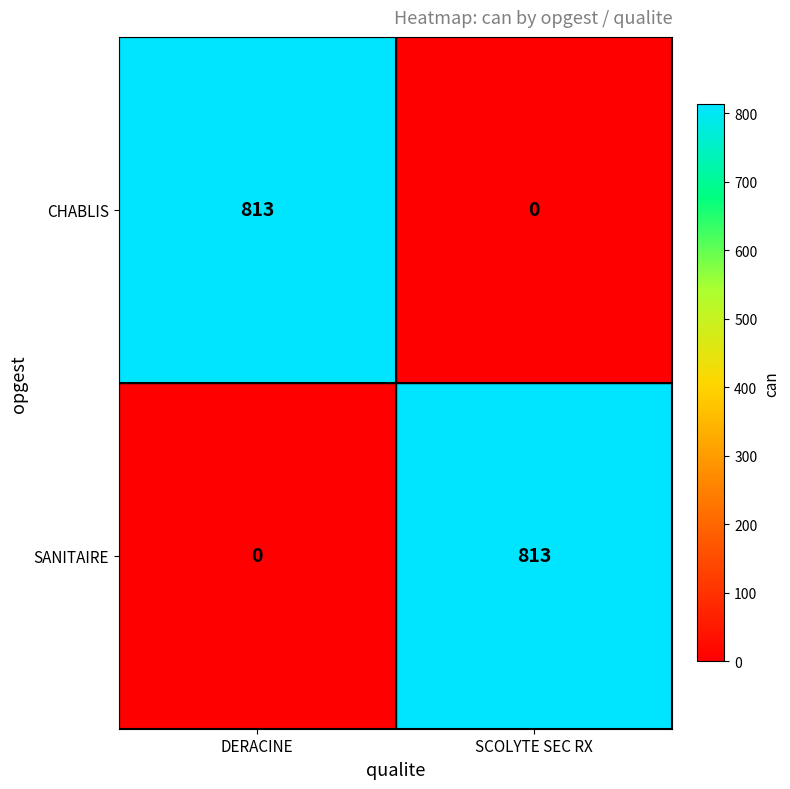

Count the number of categories in the chart.

2